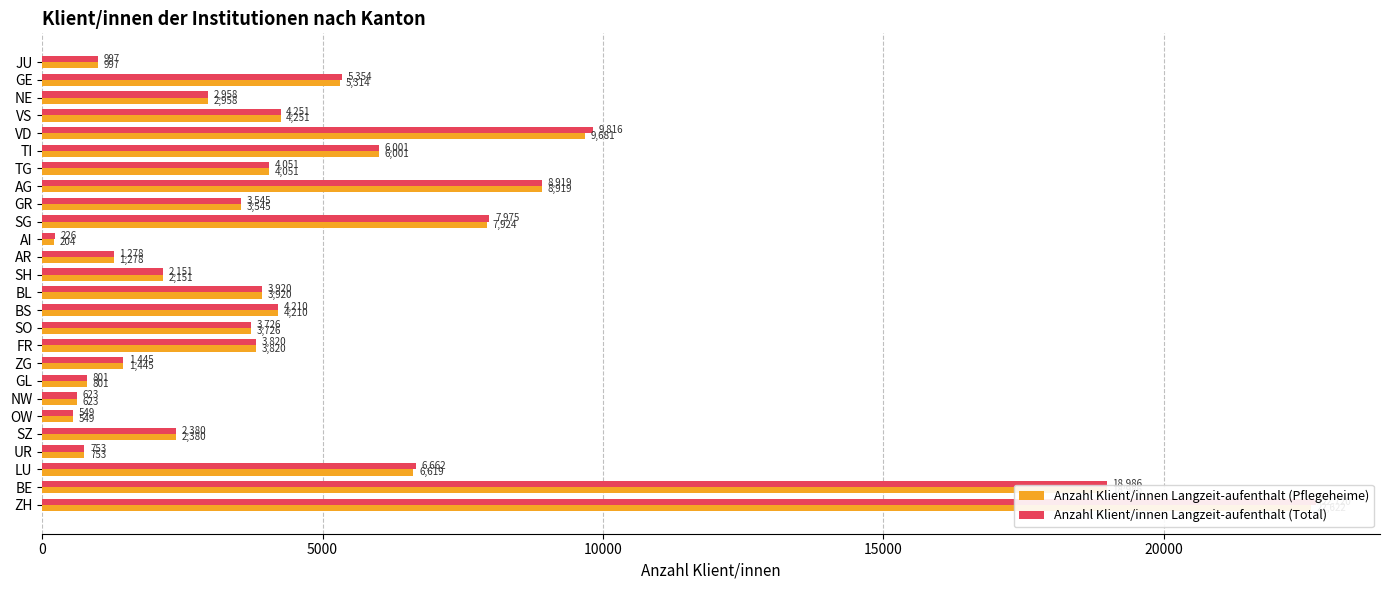

What is the value of the Anzahl Klient/innen Langzeit-aufenthalt (Total) bar at the 3rd from the left?

6662